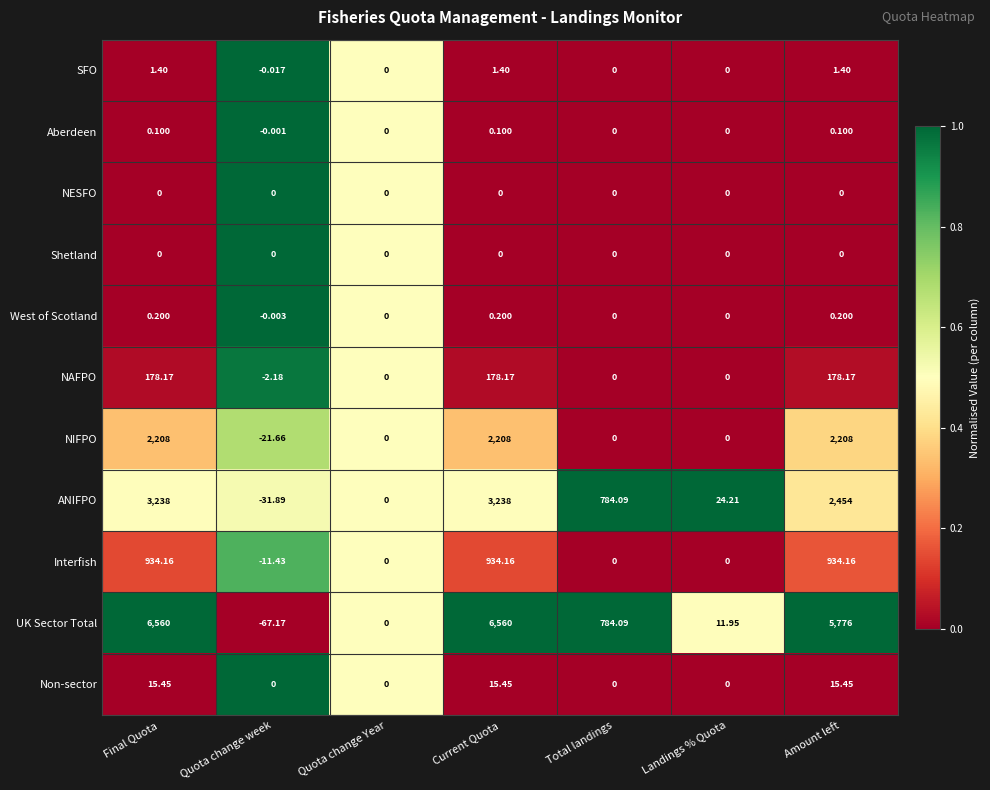

What is the total value across all series at Amount left?

11567.5